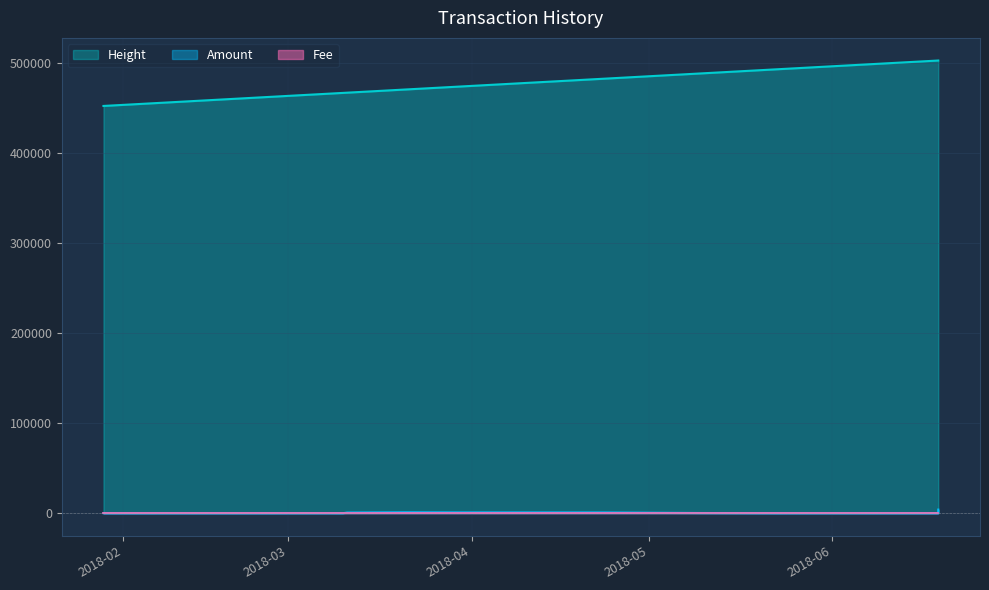

Which series has the largest total across all categories?

Height